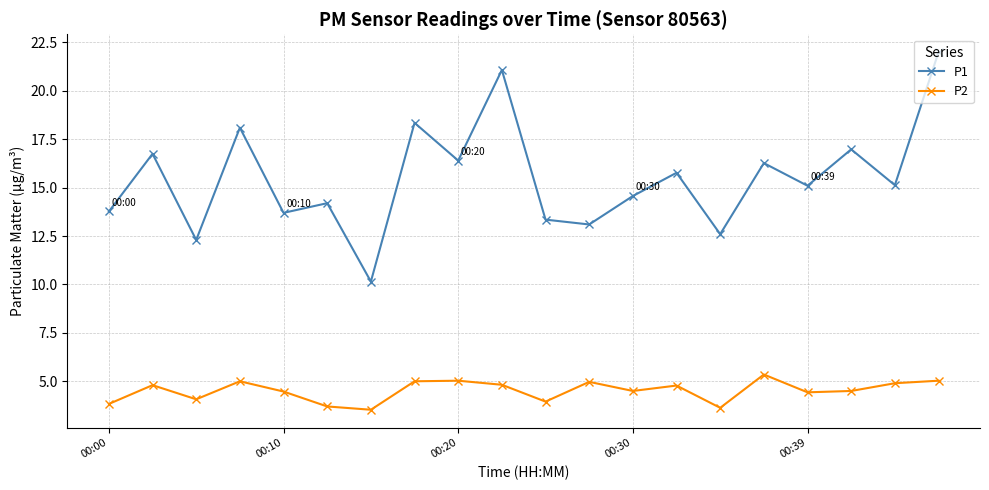

True or false: P2 and P1 cross at least once.

False